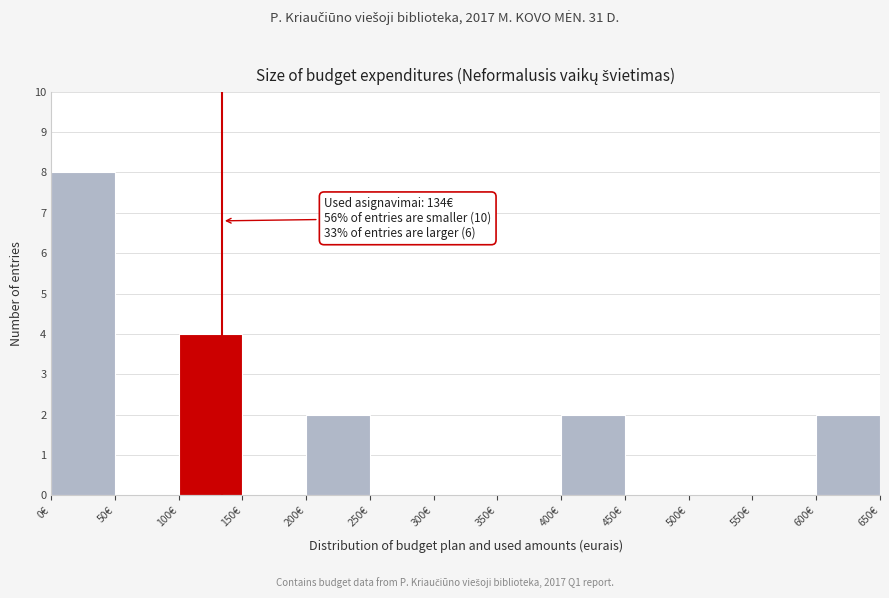

Over which range of the x-axis is the bar tallest?

0 to 50